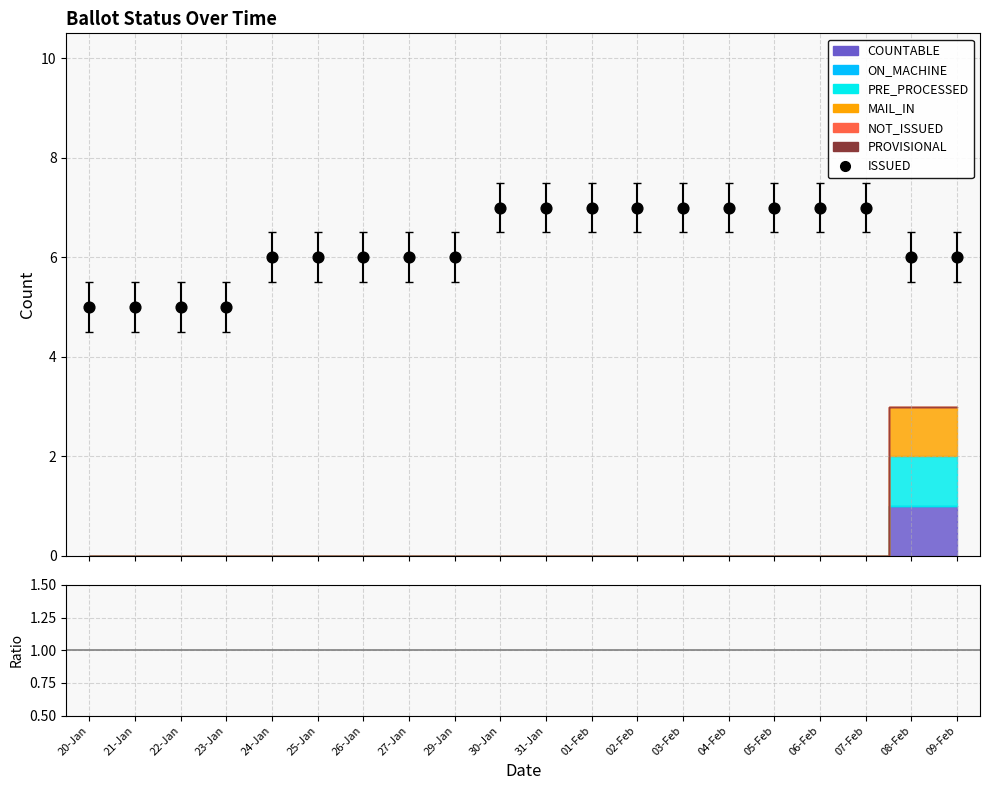

What is the ratio of the value at 31-Jan to the value at 09-Feb?

1.2